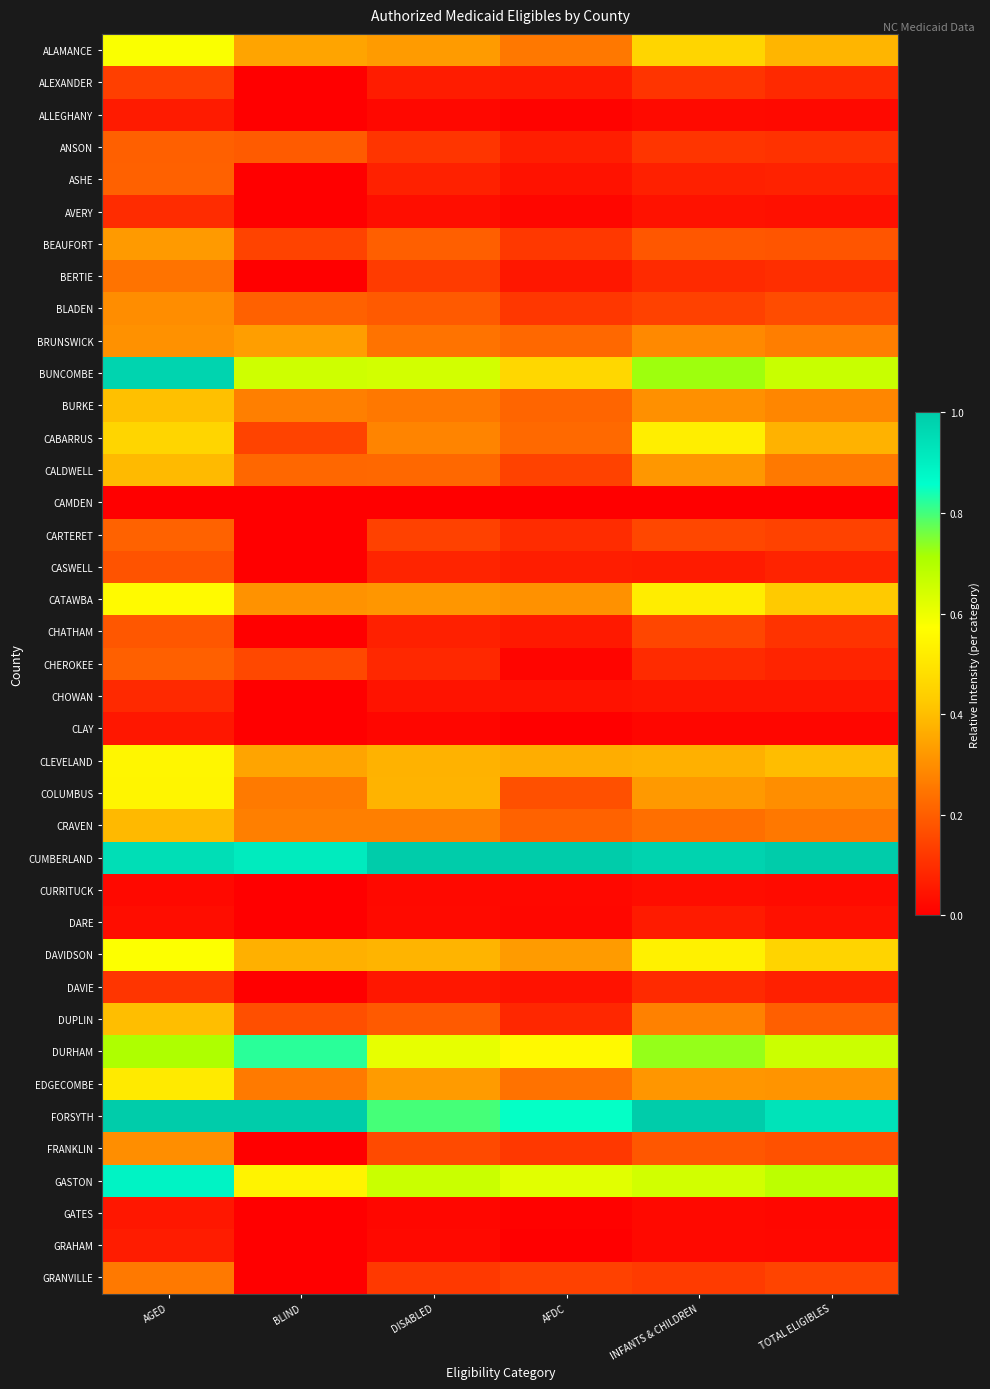

Which has a higher value, AGED or INFANTS & CHILDREN?

AGED